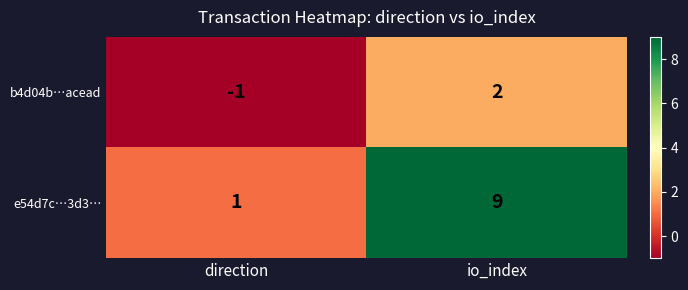

Which category has the highest value in the b4d04b…acead series?

io_index